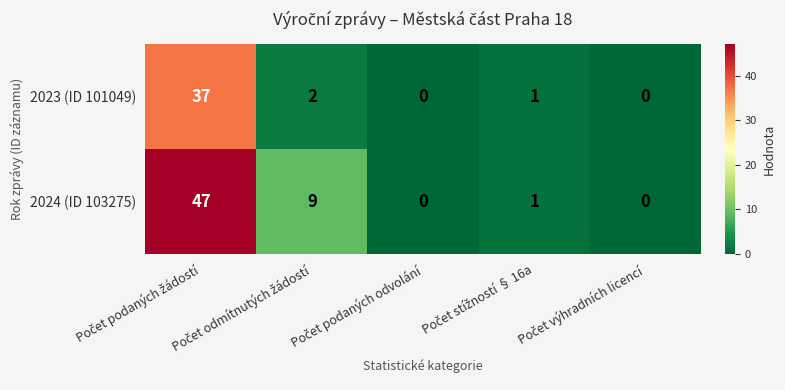

At how many categories does at least one series exceed 19?

1